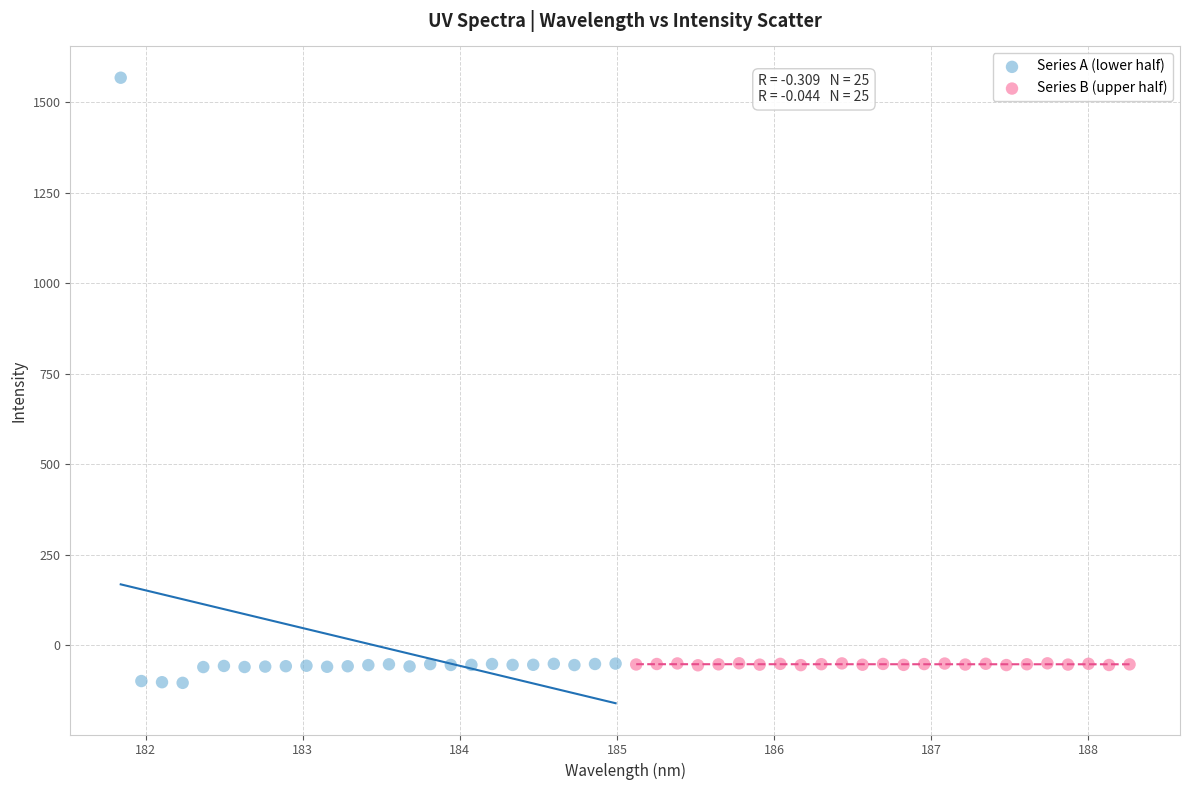

Which series has the largest Y range (max minus min)?

Series A (lower half)